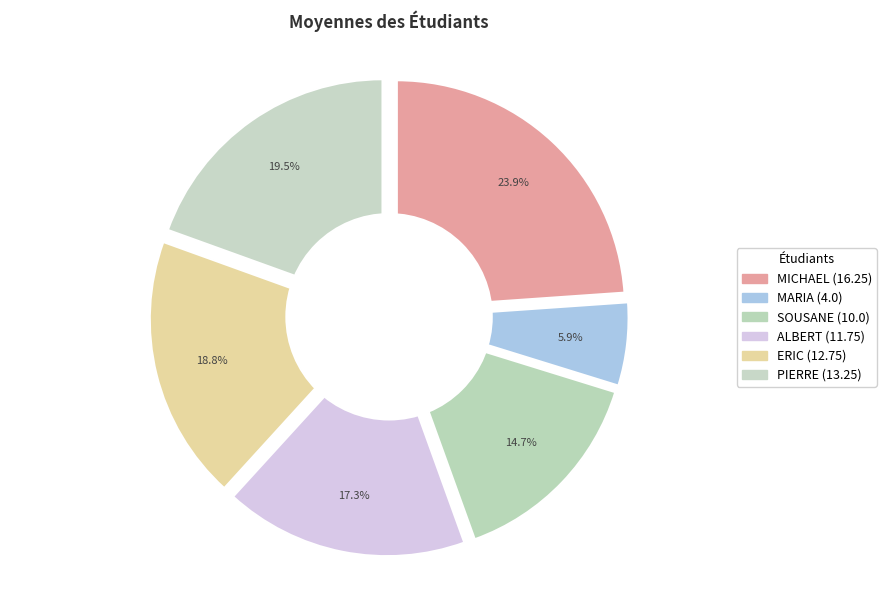

How many slices are in this pie chart?

6